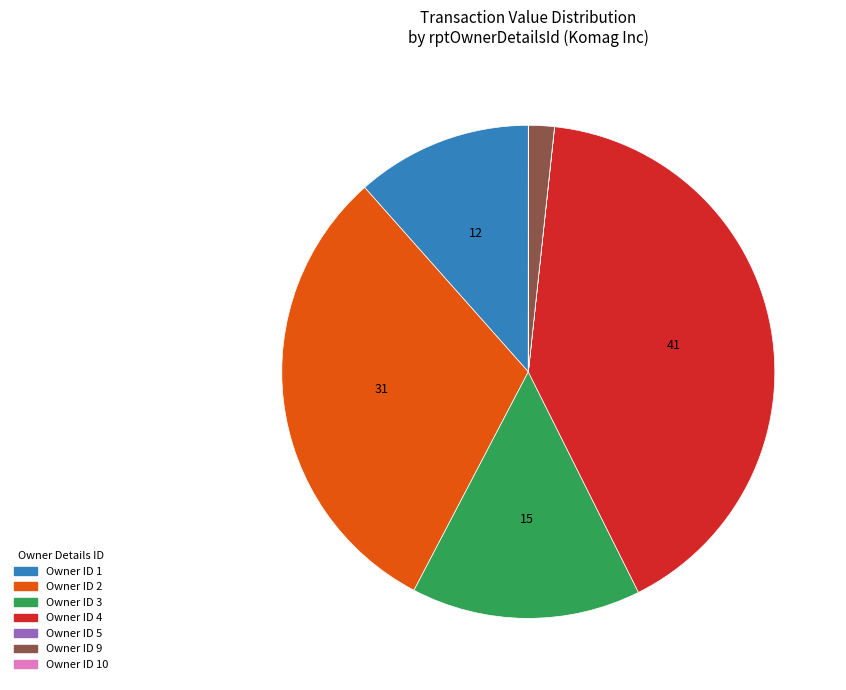

Does Owner ID 9 account for over 50% of the chart?

No